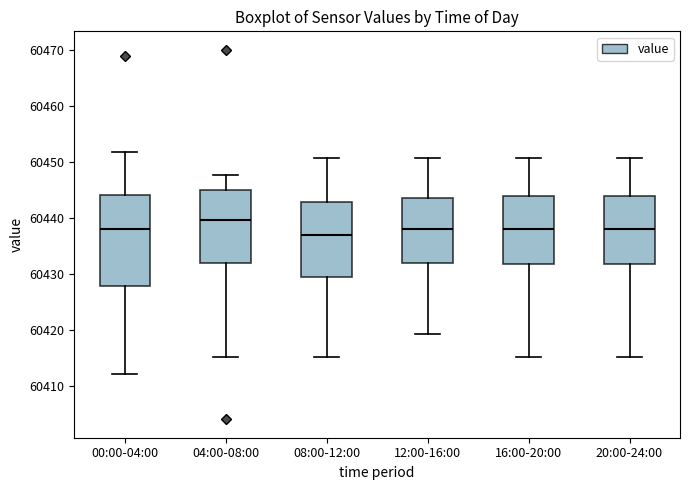

Which box is the tallest, from its lower edge to its upper edge?

00:00-04:00